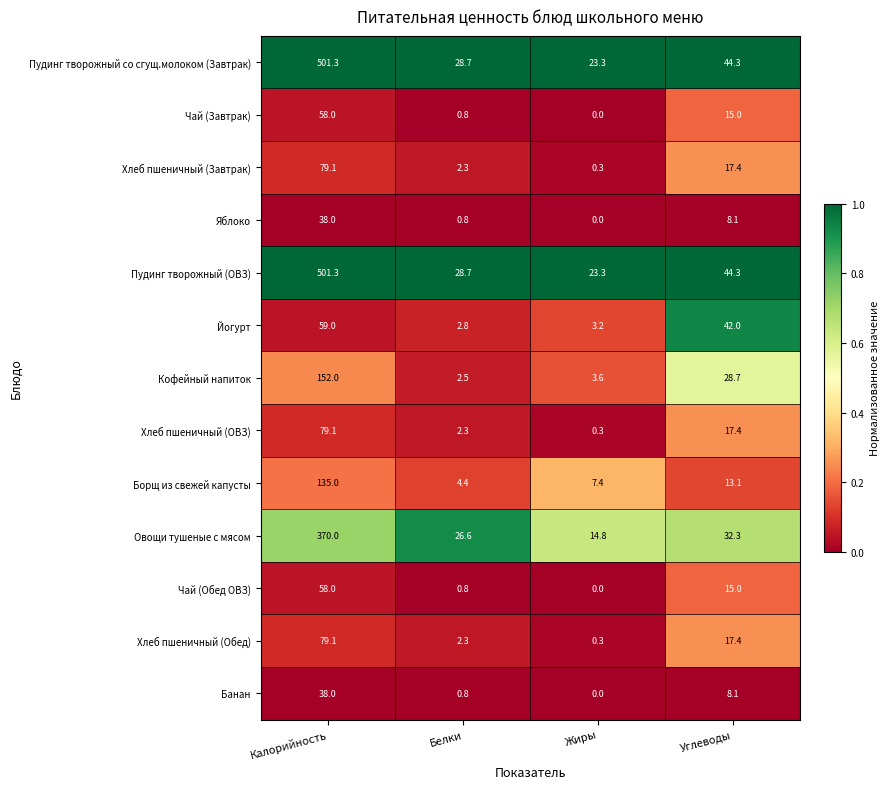

What is the highest value of the Овощи тушеные с мясом series?

370.0